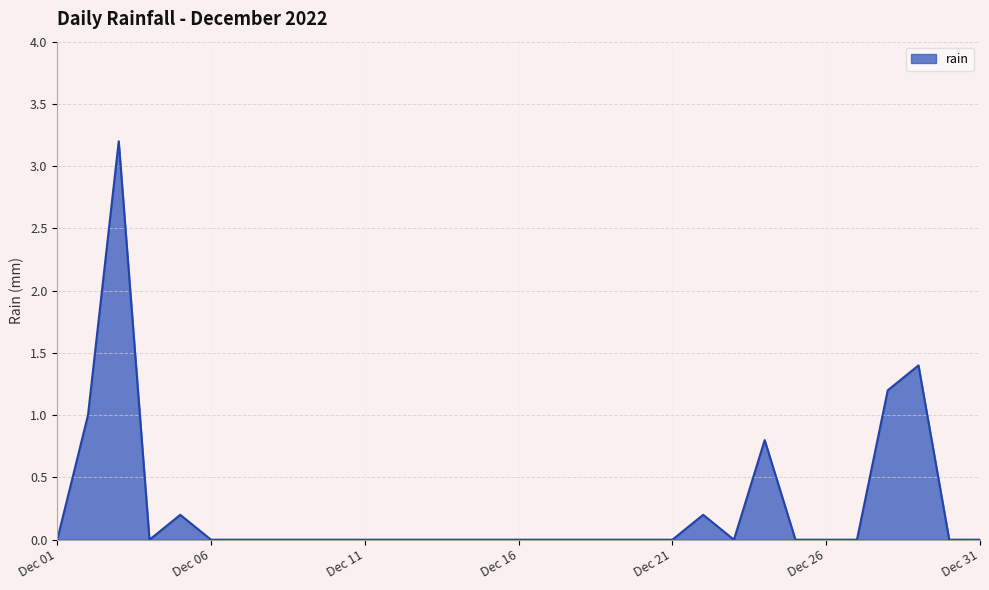

Which category has the highest value across all series?

2022-12-03